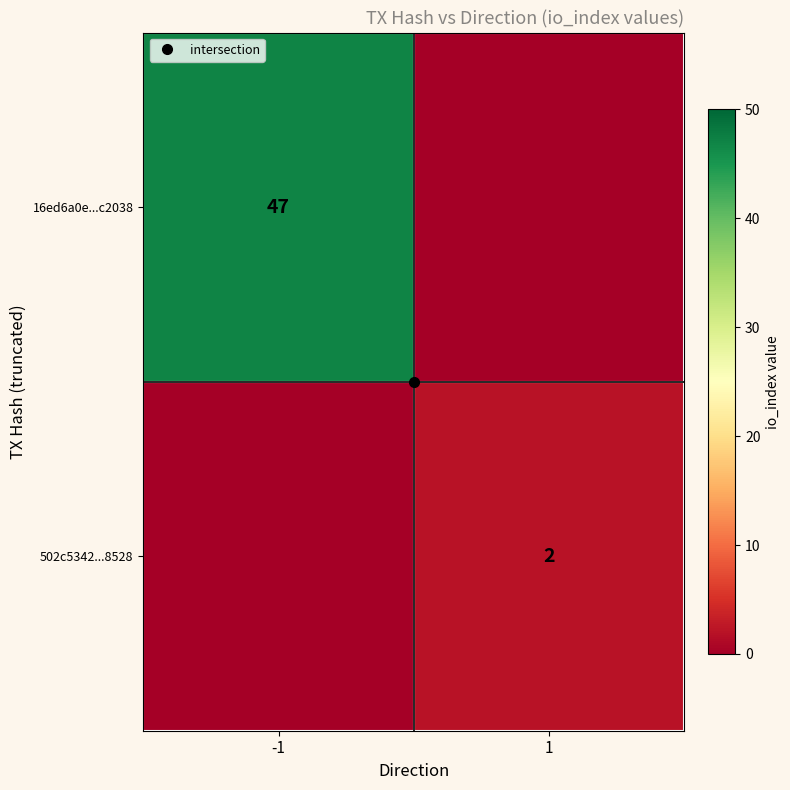

The value of 502c5342...8528 at -1 is -1. True or false?

False